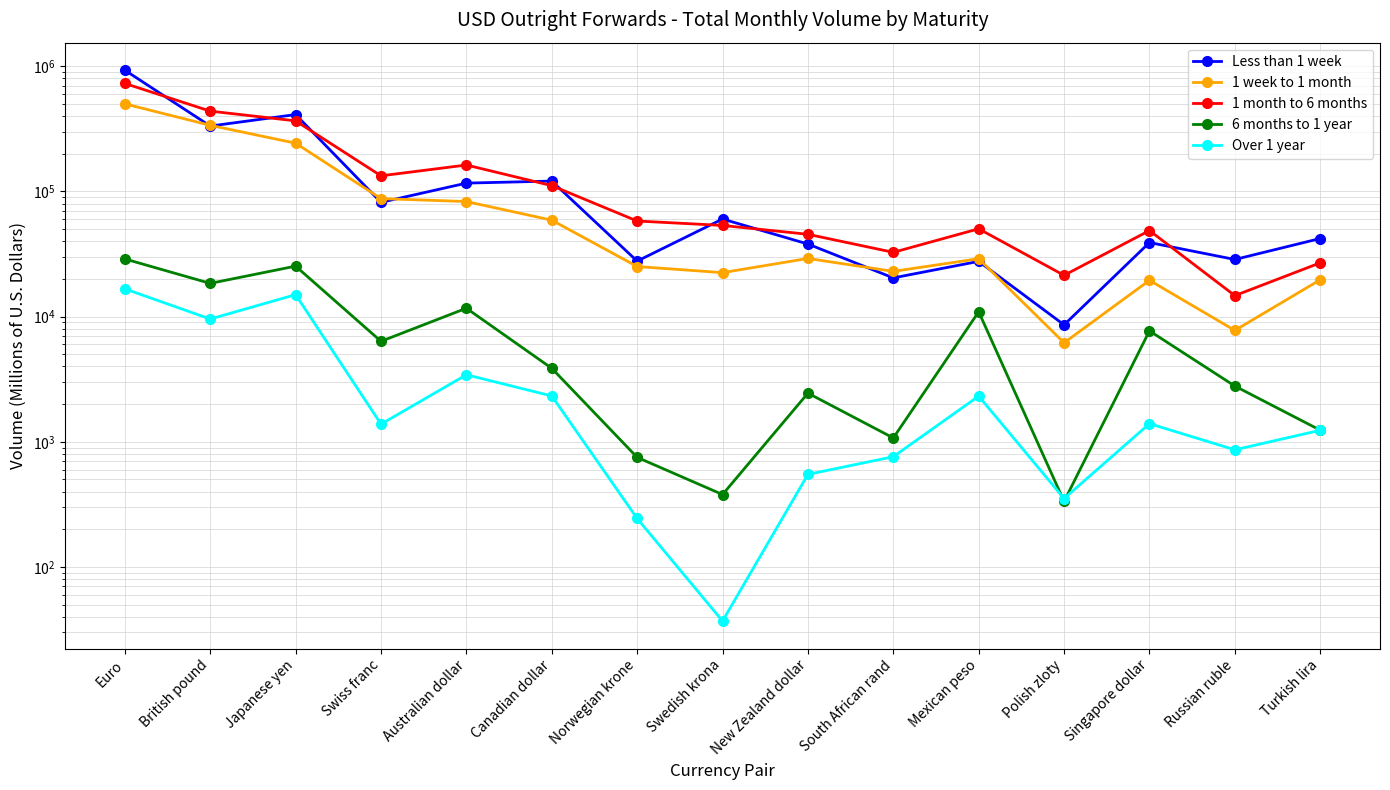

What is the minimum value shown in the chart?

37